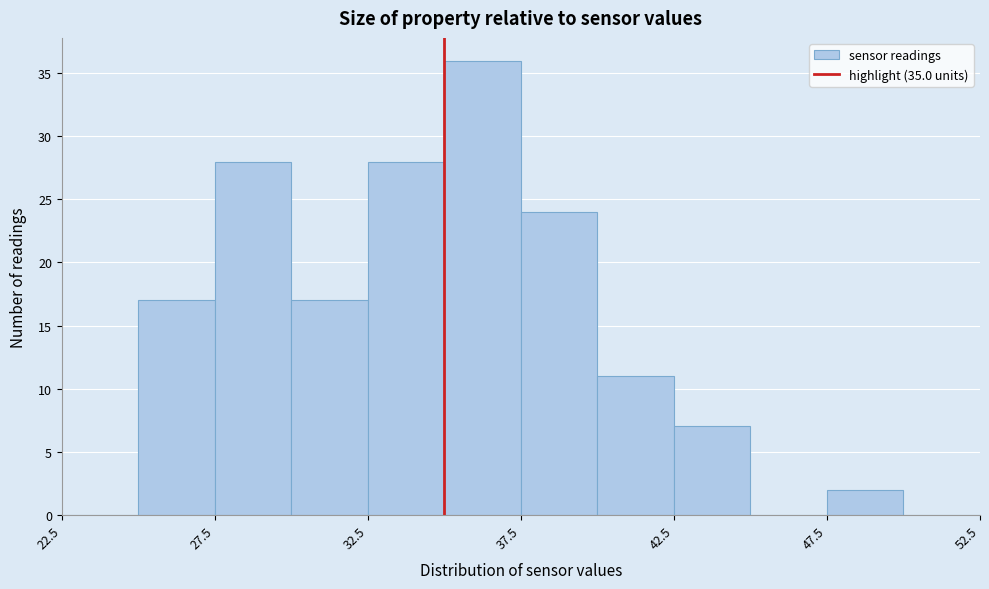

Reading left to right, transcribe this chart: for each bar, give the range it covers on the x-axis and its height. The values are not printed on the chart, so give them approximately, as read against the axis.

22.5 to 25.0: 0
25.0 to 27.5: 17
27.5 to 30.0: 28
30.0 to 32.5: 17
32.5 to 35.0: 28
35.0 to 37.5: 36
37.5 to 40.0: 24
40.0 to 42.5: 11
42.5 to 45.0: 7
45.0 to 47.5: 0
47.5 to 50.0: 2
50.0 to 52.5: 0